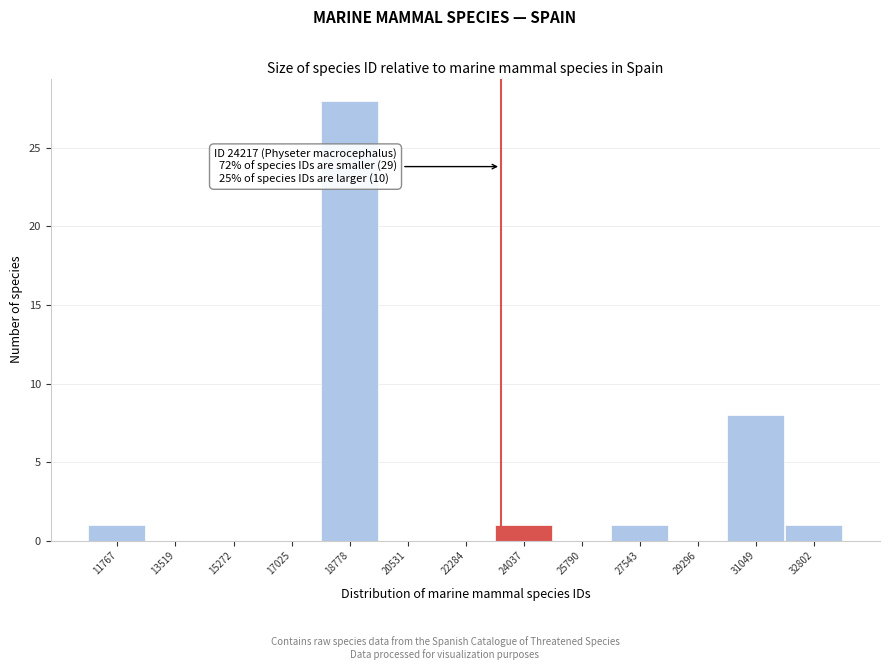

Reading right to left, extract all data points from this chart.

32802=1	31049=8	29296=0	27543=1	25790=0	24037=1	22284=0	20531=0	18778=28	17025=0	15272=0	13519=0	11767=1